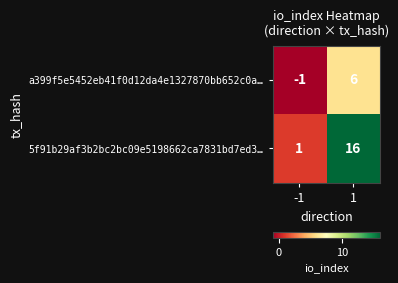

What is the smallest value displayed?

-1